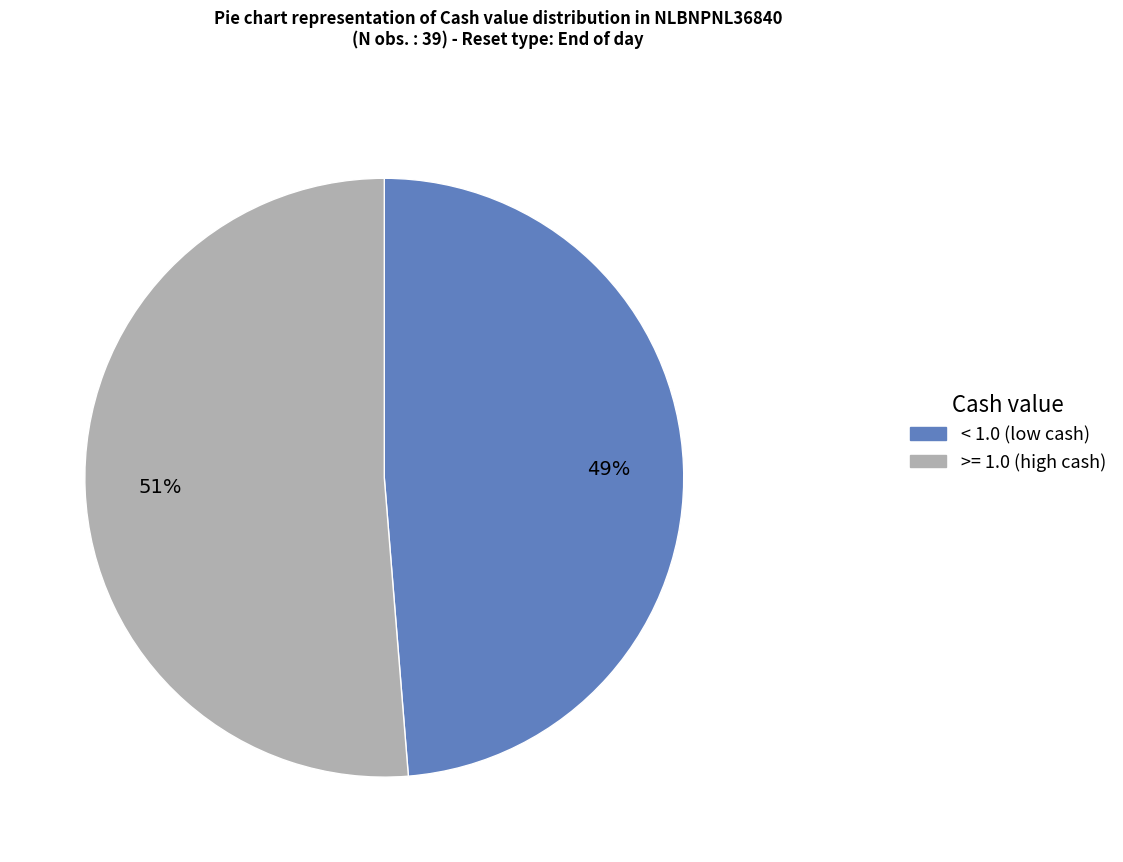

To the nearest percent, what is the combined percentage of < 1.0 (low cash) and >= 1.0 (high cash)?

100%